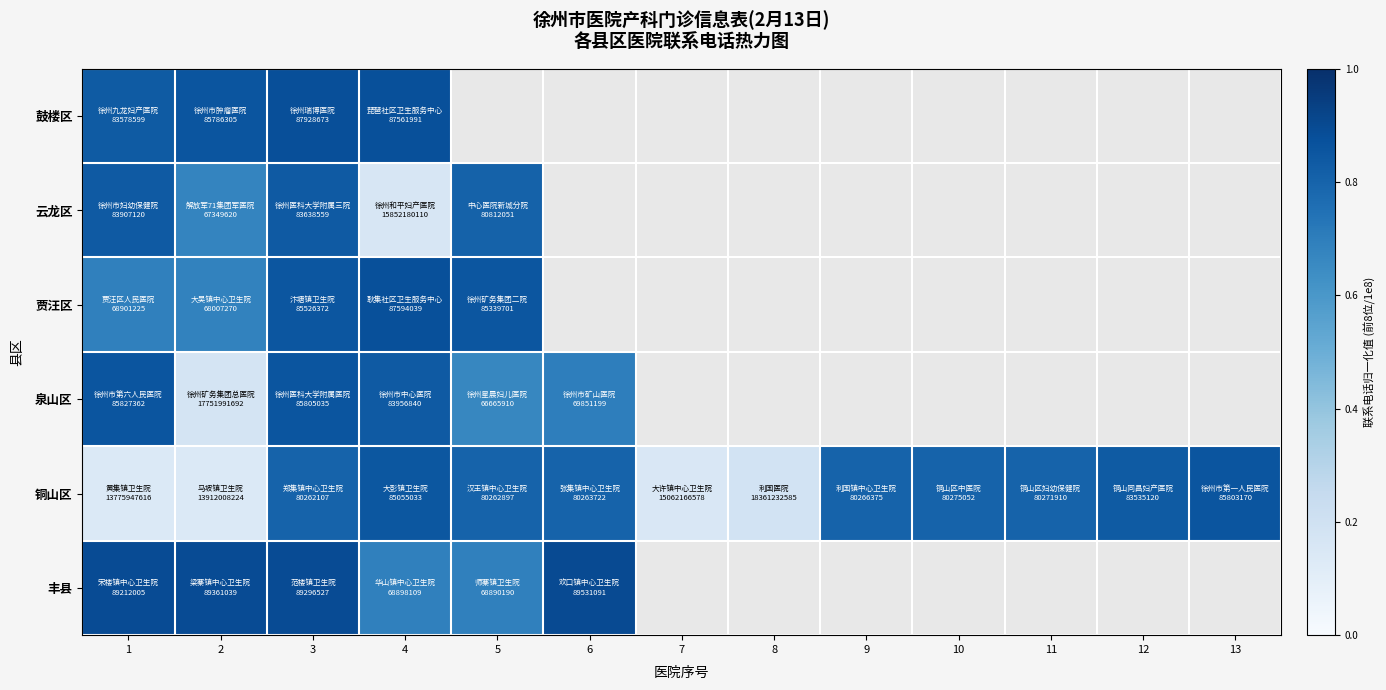

List the series in order of their peak value, lowest first.

云龙区, 铜山区, 泉山区, 贾汪区, 鼓楼区, 丰县